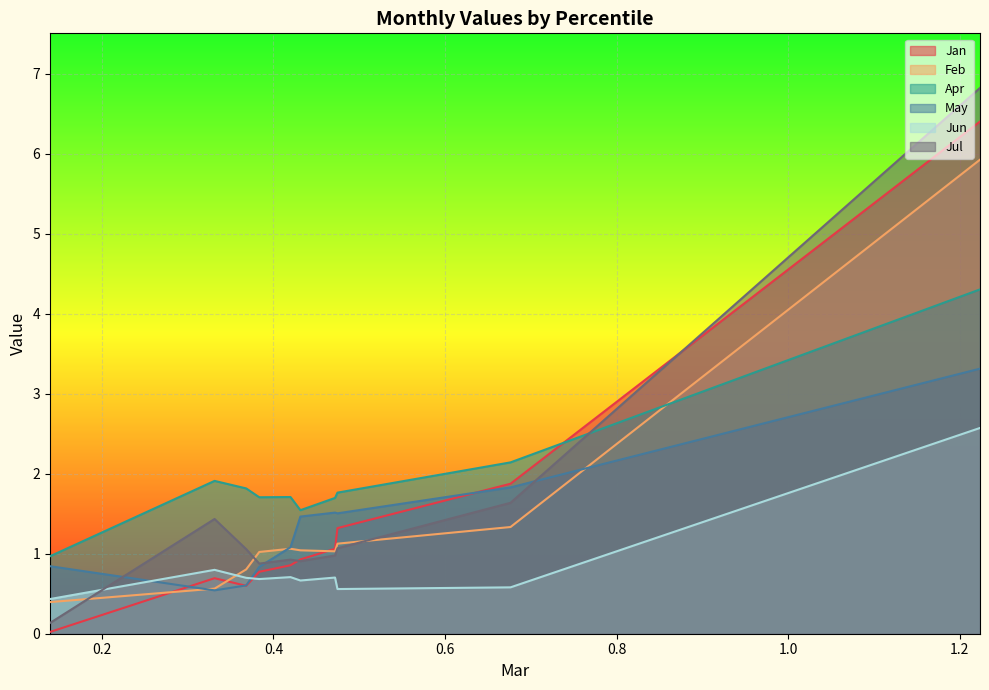

Which series has the largest total across all categories?

Apr